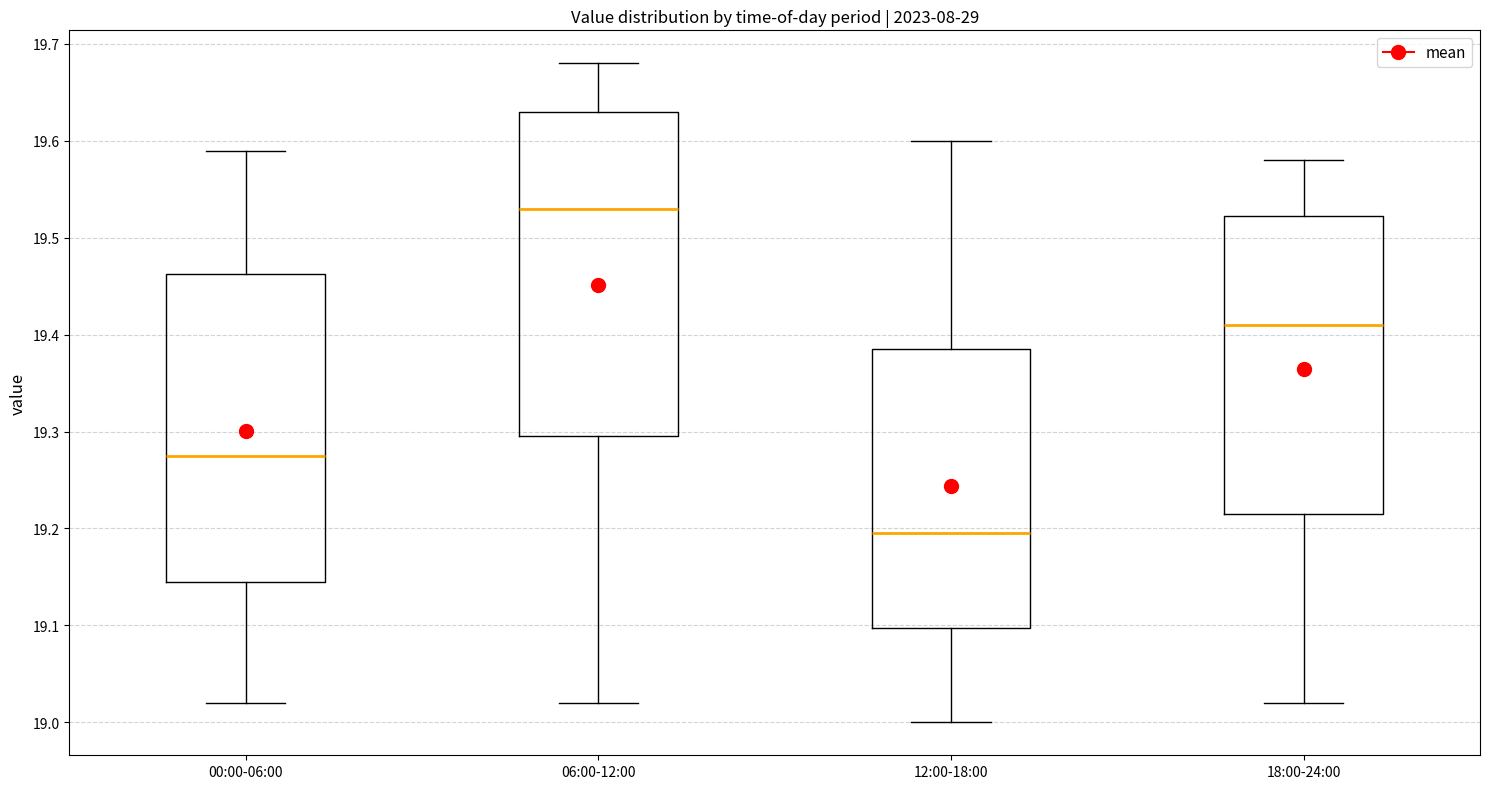

Reading left to right, transcribe this box plot: for each box, give where its median line is, the range the box spans, and where its two whiskers end, as read against the y-axis. The values are not printed on the chart, so give them approximately, as read against the axis.

00:00-06:00: median 19.28, box 19.15 to 19.46, whiskers 19.02 to 19.59
06:00-12:00: median 19.53, box 19.30 to 19.63, whiskers 19.02 to 19.68
12:00-18:00: median 19.20, box 19.10 to 19.39, whiskers 19.00 to 19.60
18:00-24:00: median 19.41, box 19.22 to 19.52, whiskers 19.02 to 19.58